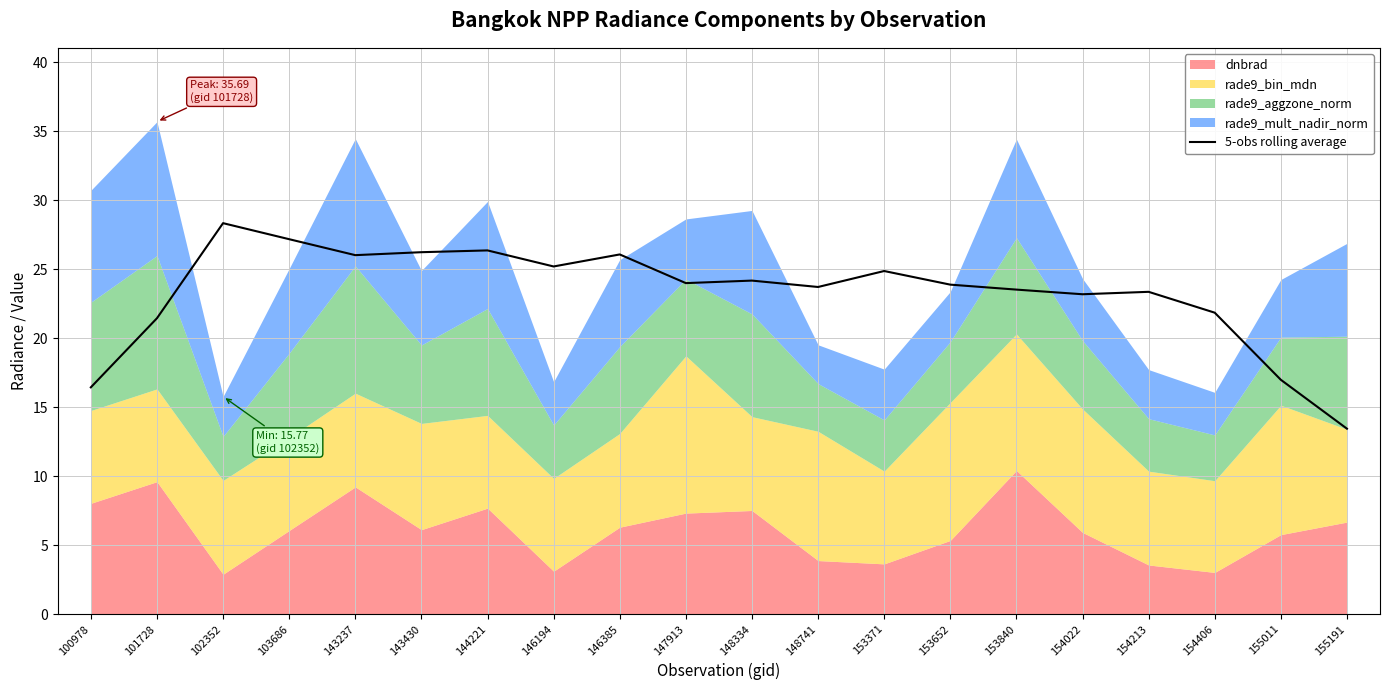

At which label does the data first exceed 23?

102352